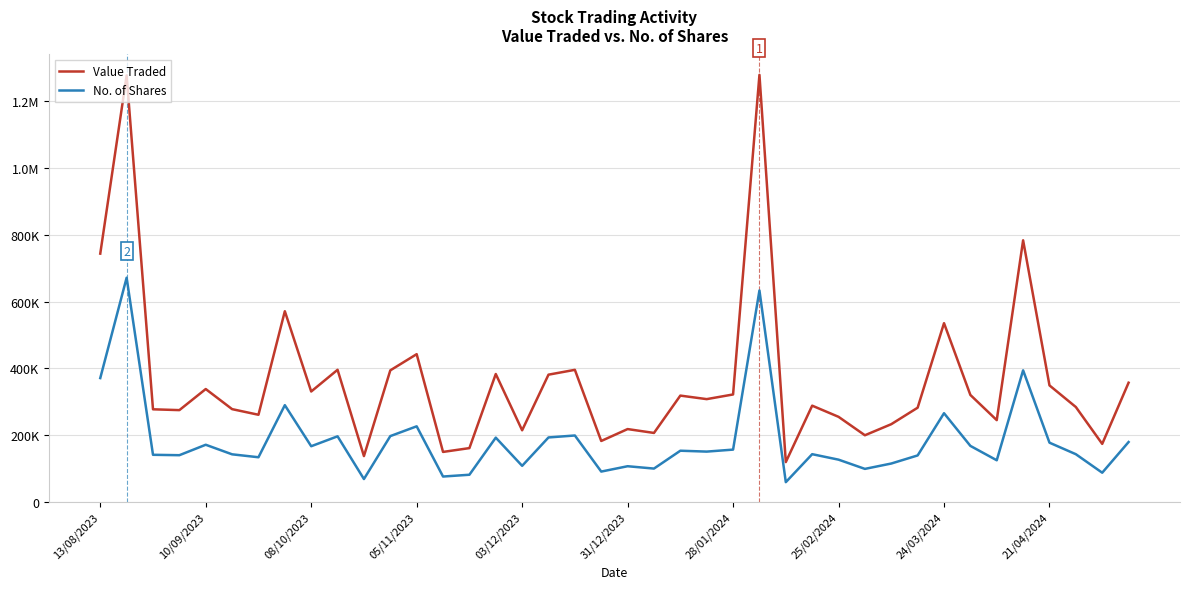

Where does the No. of Shares series first go above 151001?

13/08/2023